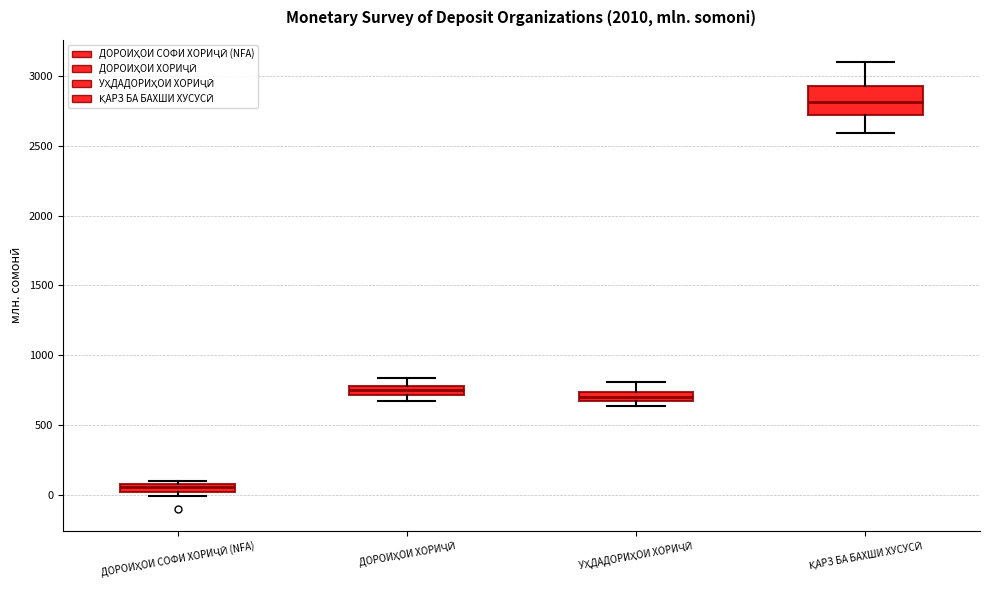

Which box has the highest median line?

ҚАРЗ БА БАХШИ ХУСУСӢ